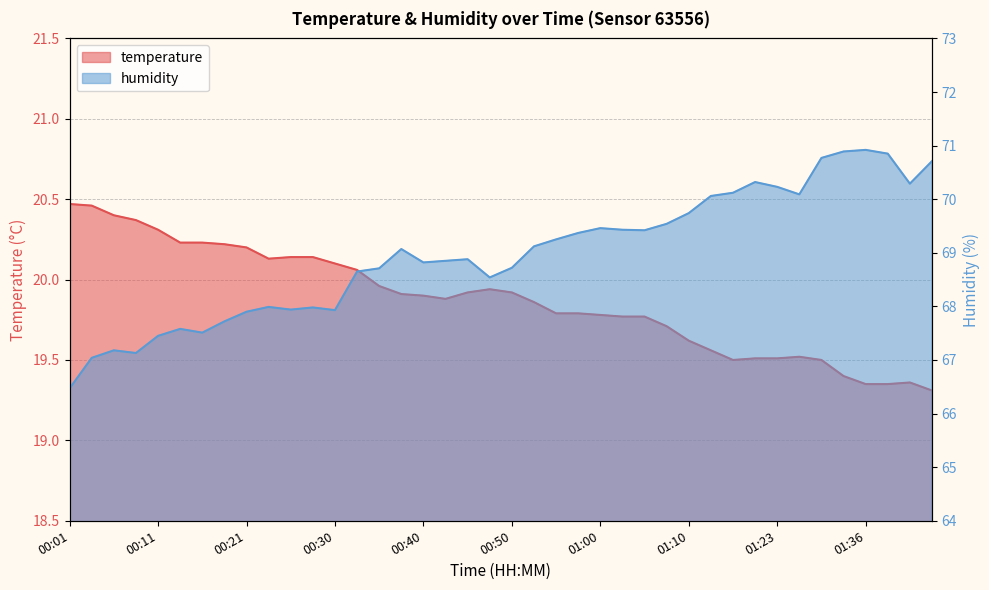

Where is humidity nearest to the value 68?

00:23